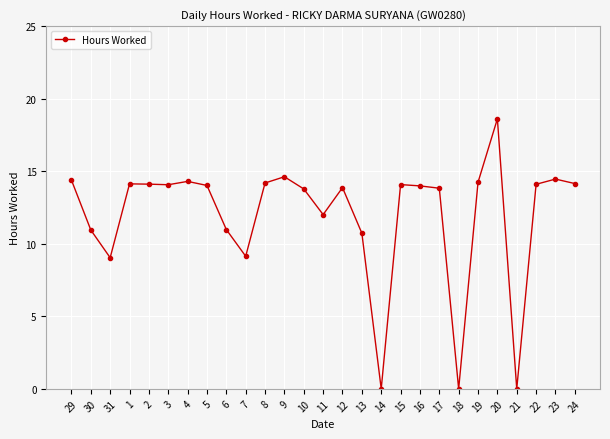

What is the greatest value displayed?

18.6